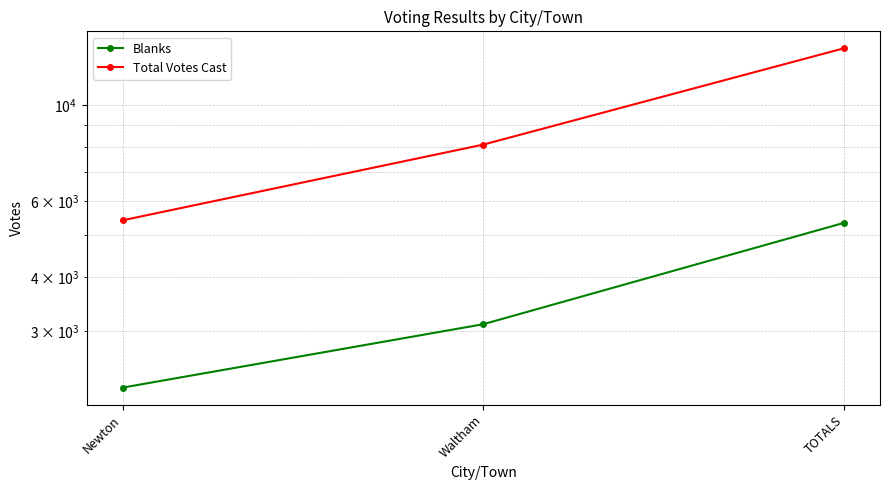

At which label is Blanks closest to 3783?

Waltham